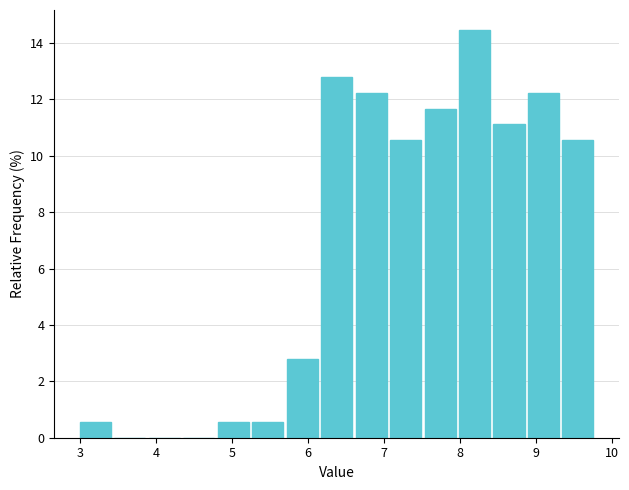

Reading left to right, list every bar in this chart as the range it spans on the x-axis followed by its height. Neither the bar edges nor the heights are printed on the chart, so give them approximately, as read against the axes.

3.0 to 3.5: 0.6
3.5 to 3.9: 0
3.9 to 4.4: 0
4.4 to 4.8: 0
4.8 to 5.3: 0.6
5.3 to 5.7: 0.6
5.7 to 6.2: 2.8
6.2 to 6.6: 12.8
6.6 to 7.1: 12.2
7.1 to 7.5: 10.6
7.5 to 8.0: 11.6
8.0 to 8.4: 14.4
8.4 to 8.9: 11.2
8.9 to 9.3: 12.2
9.3 to 9.8: 10.6